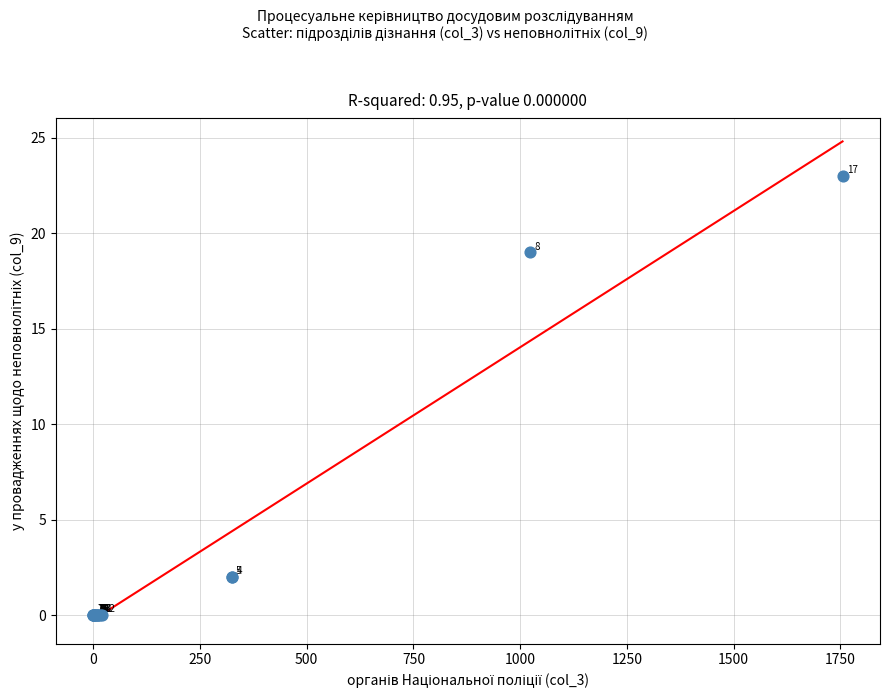

What Y value in the scatter plot is closest to 11?

19